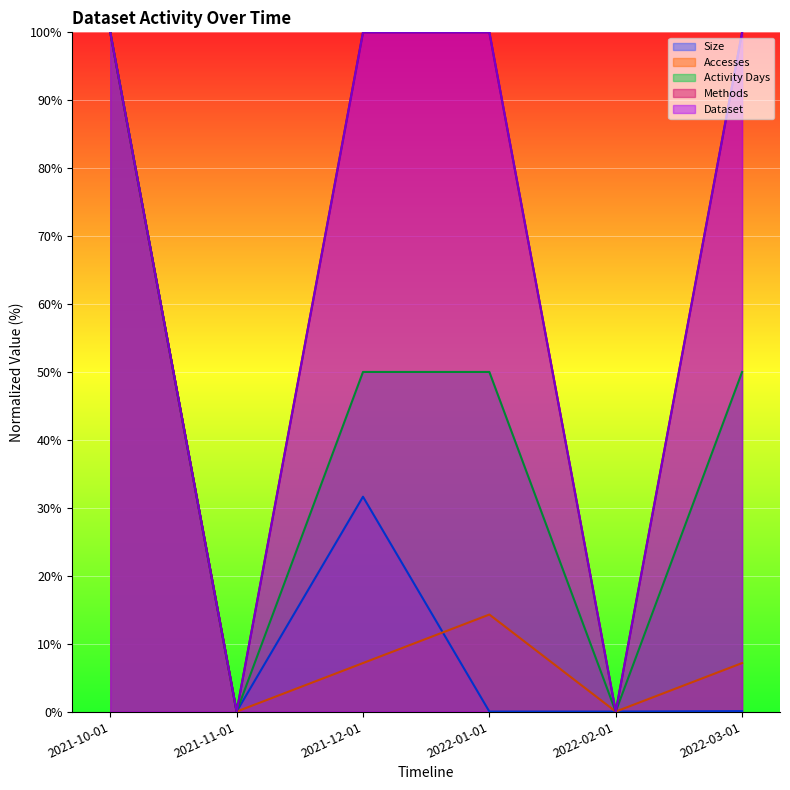

Is the value of Activity Days at 2021-10-01 greater than the value of Methods at 2021-12-01?

No